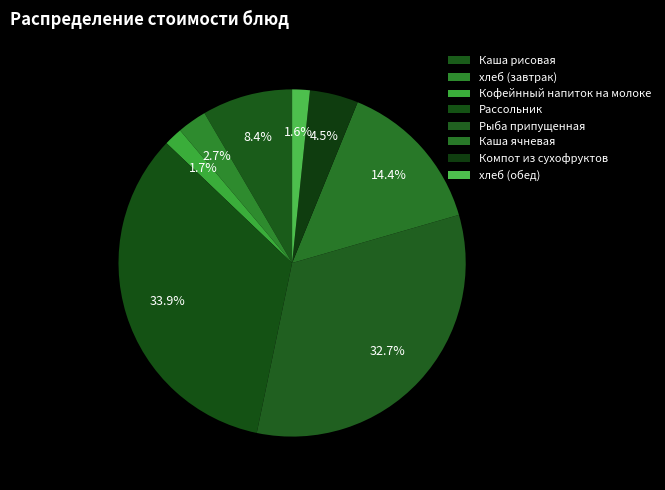

What is the largest slice in the pie chart?

Рассольник